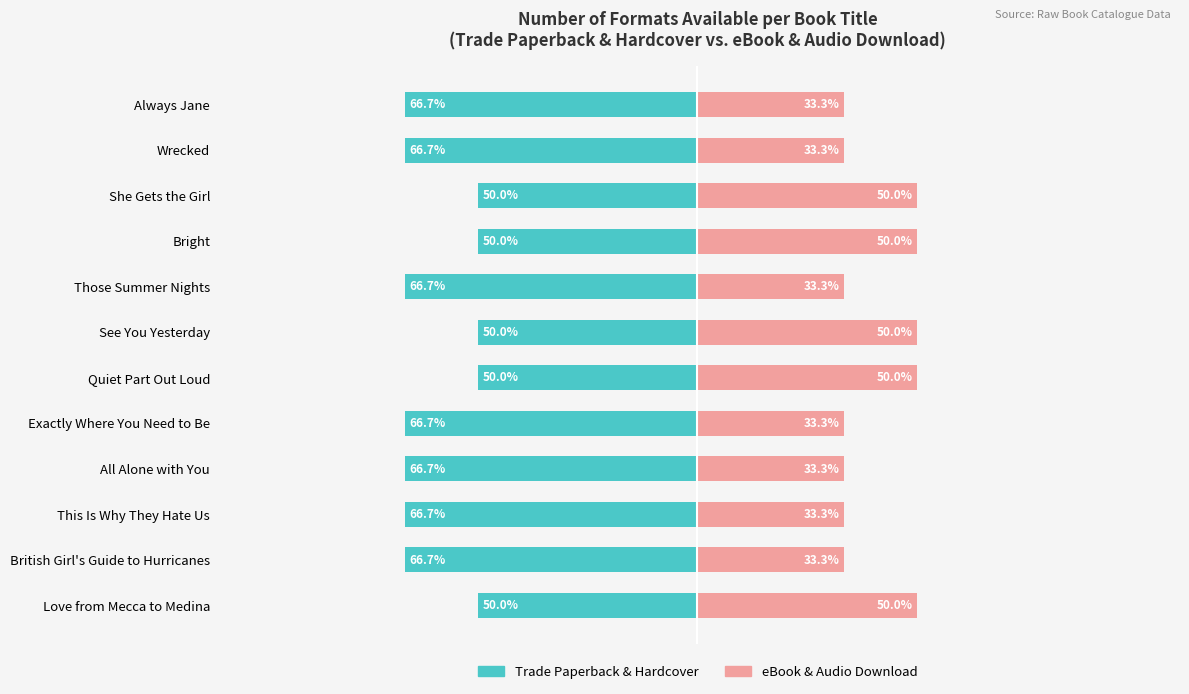

Between She Gets the Girl and Always Jane, which series saw the biggest shift?

eBook & Audio Download